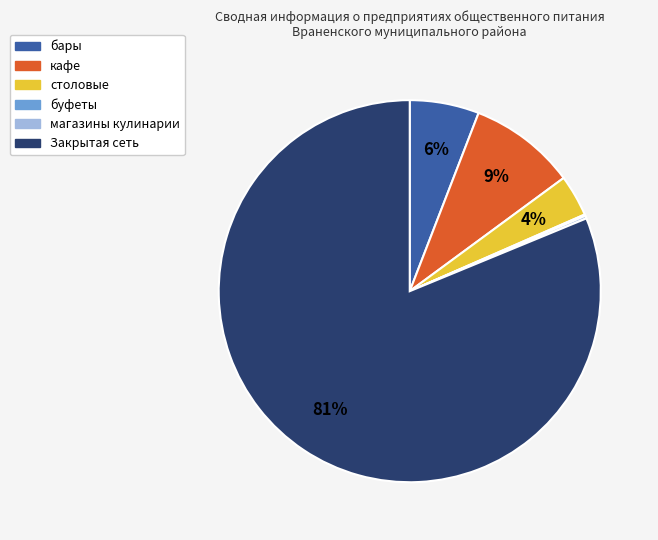

What percentage is the столовые slice, to the nearest percent?

4%